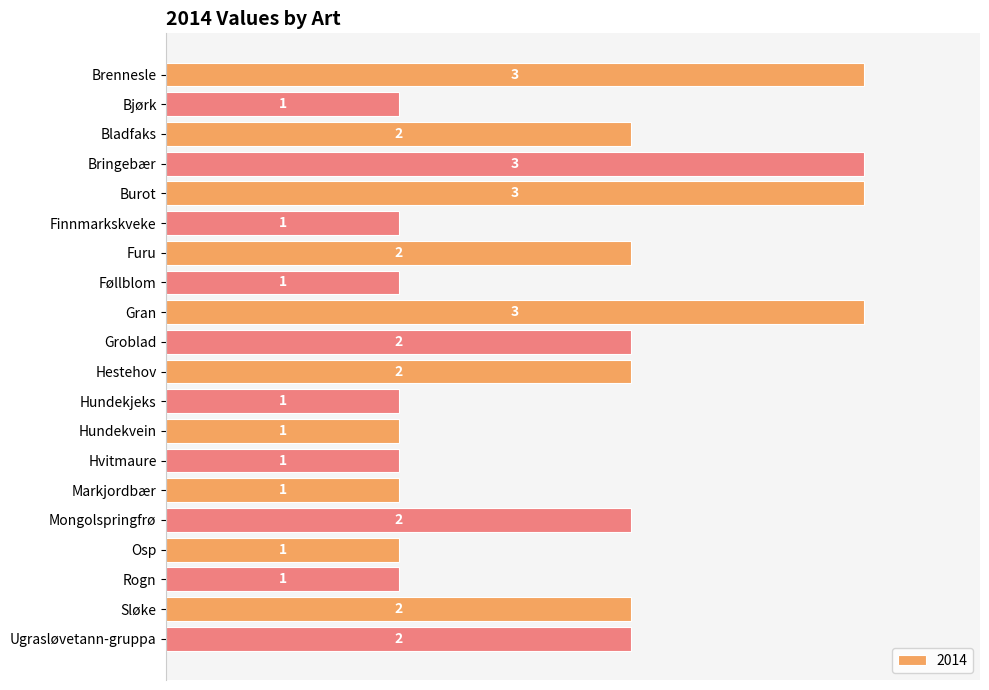

Count the number of data series in this chart.

1